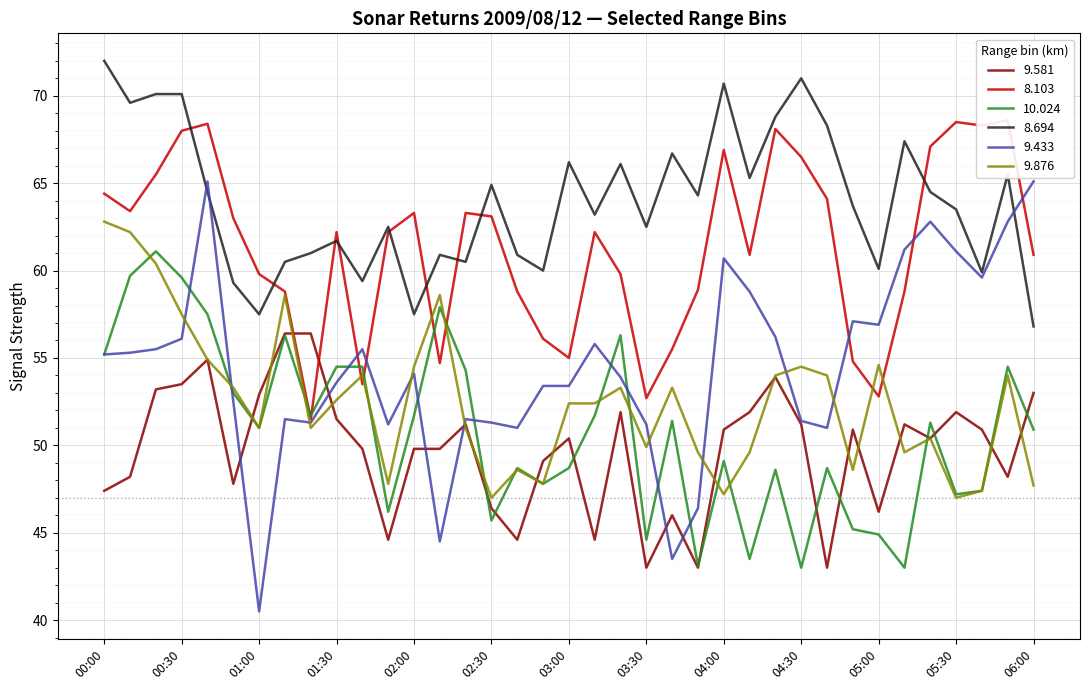

How many values in the 8.103 series are below 62?

17